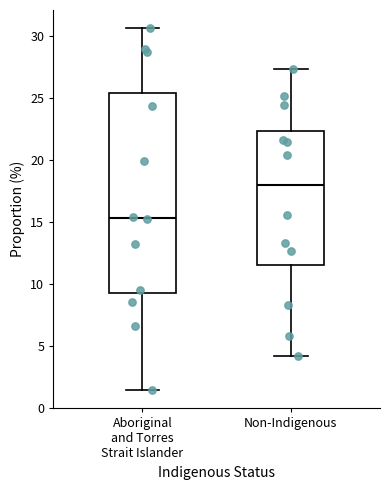

Where is the lower edge of the box for Non-Indigenous on the y-axis? The values are not printed on the chart, so give them approximately, as read against the axis.

11.5